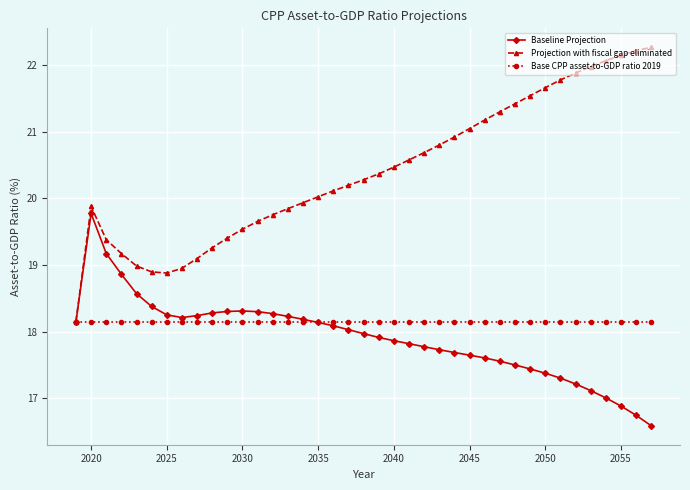

What is the greatest value displayed?

22.3